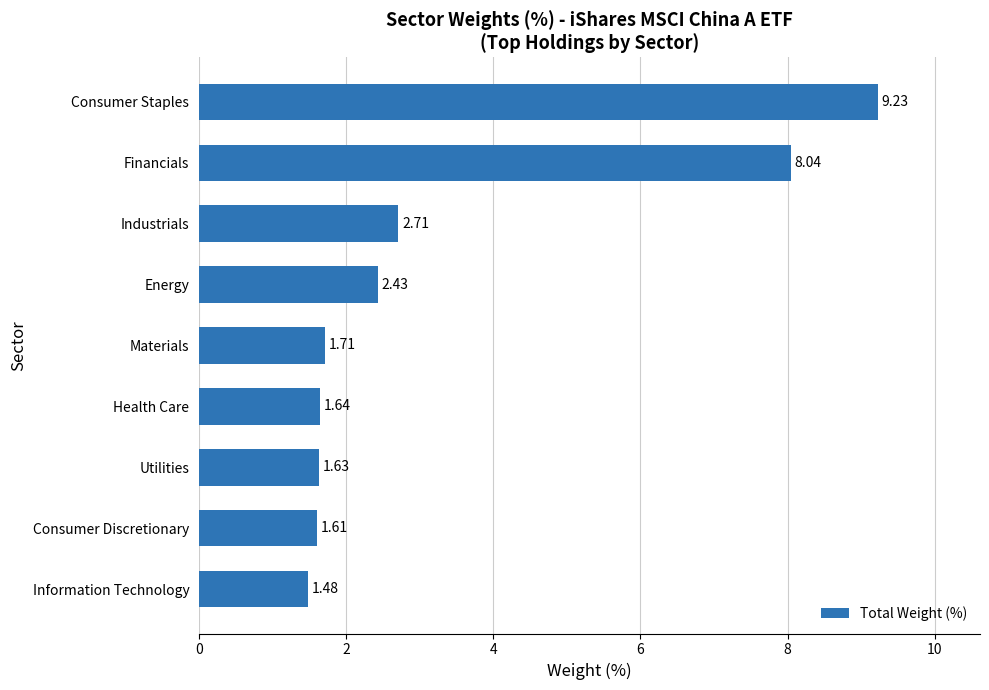

What is the average value?

3.4